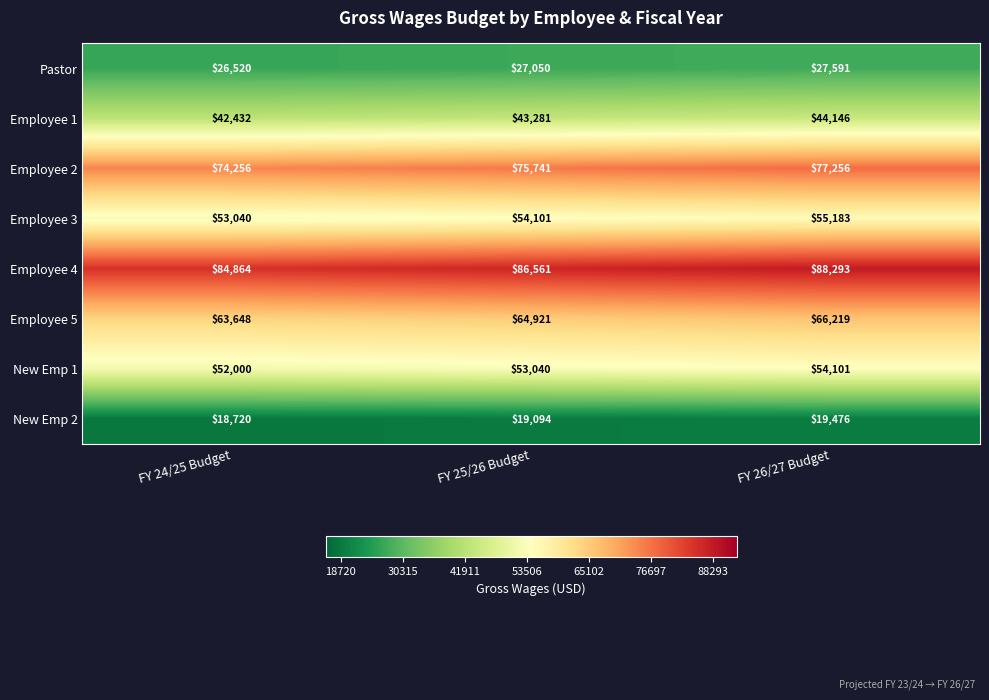

List the series in order of their peak value, highest first.

Employee 4, Employee 2, Employee 5, Employee 3, New Emp 1, Employee 1, Pastor, New Emp 2